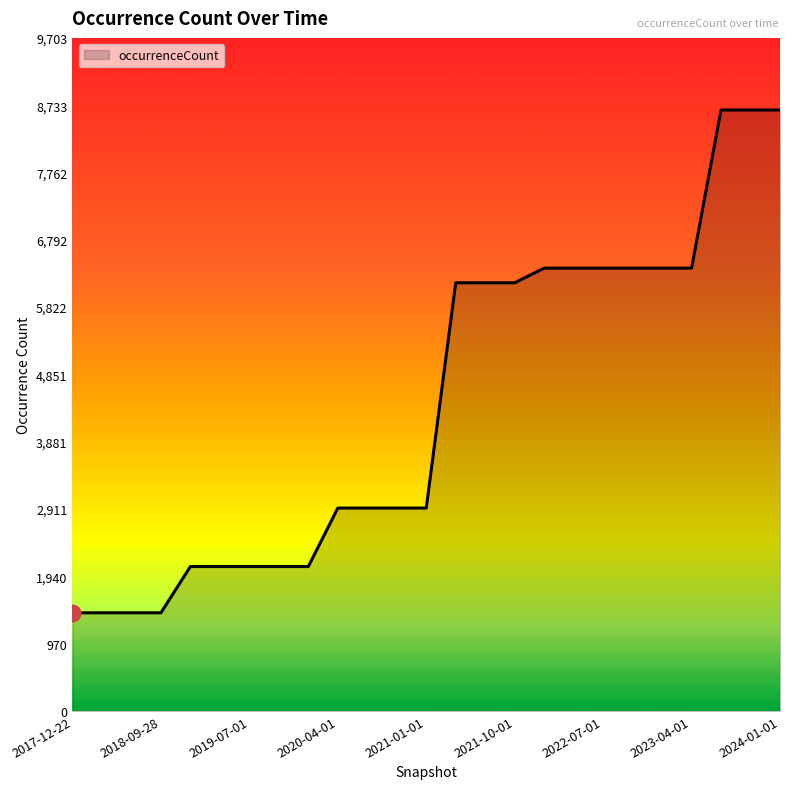

How many lines are shown in the chart?

1